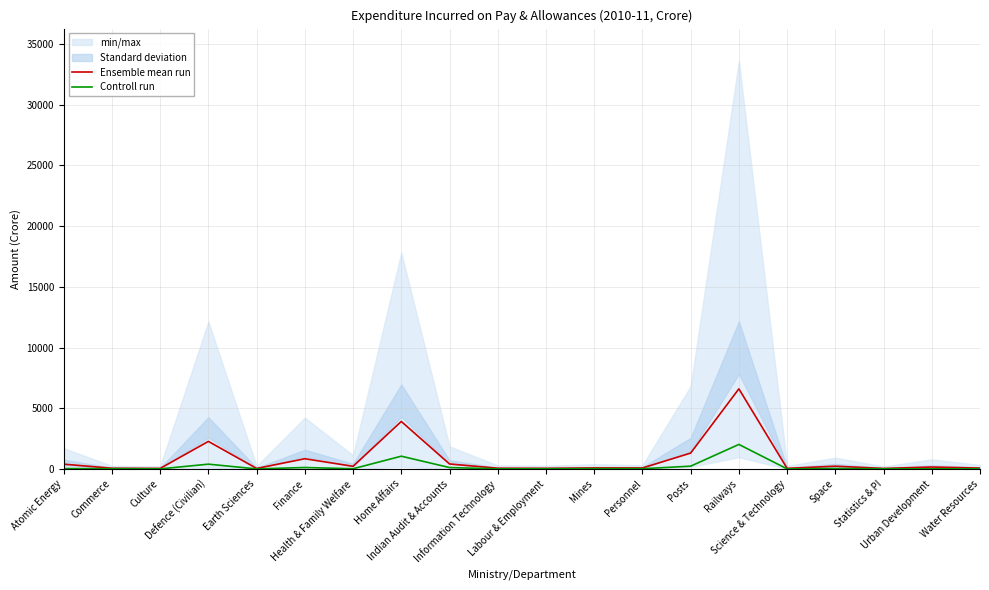

At how many categories does at least one series exceed 4650?

1